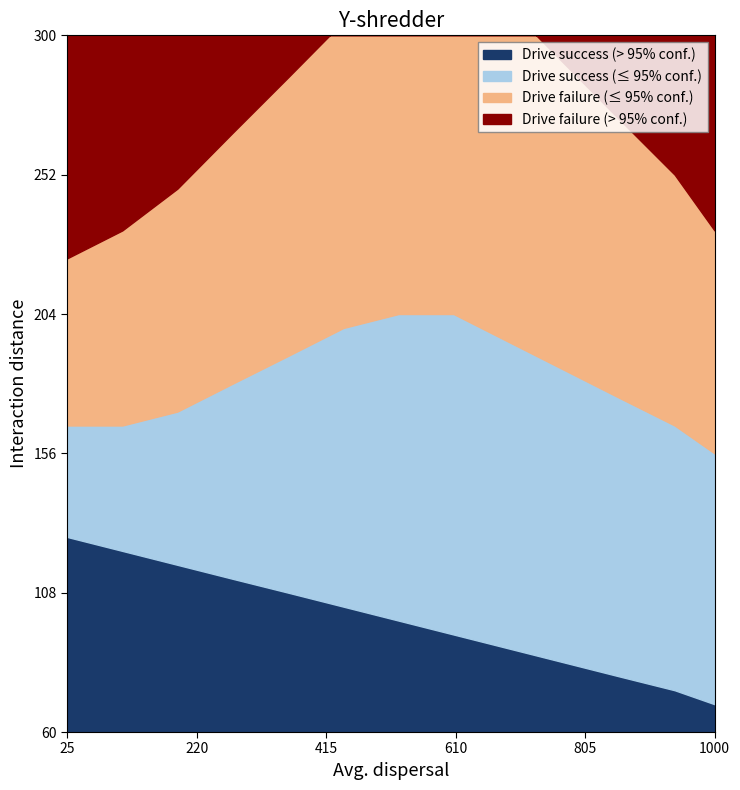

How many lines are shown in the chart?

4